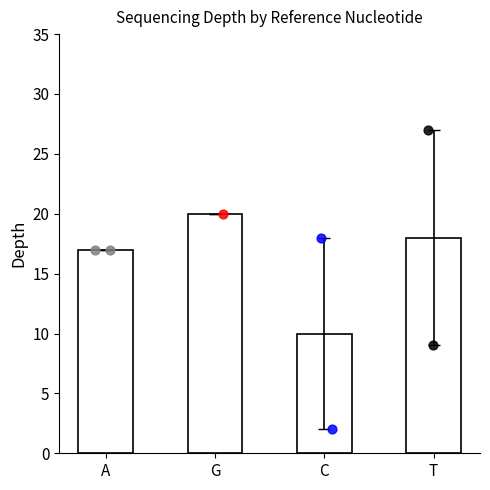

What is the change in value from G to A?

-3